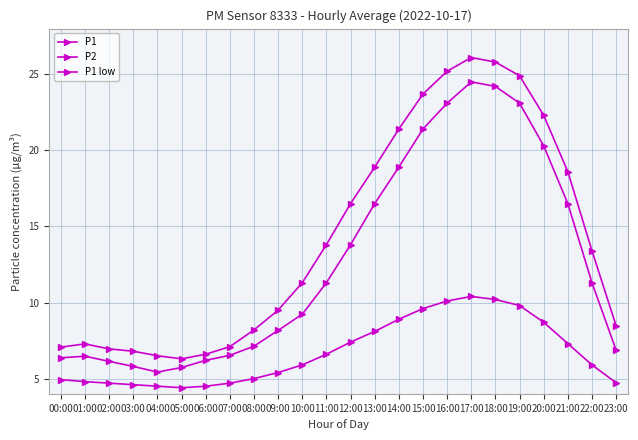

What position from the right is 06:00?

18